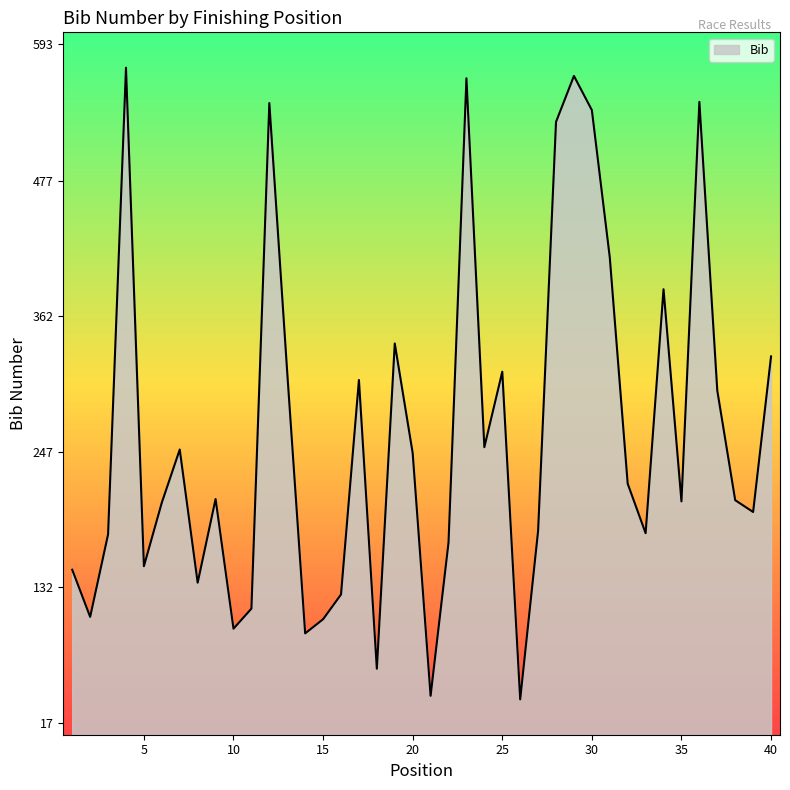

What is the maximum value shown in the chart?

573